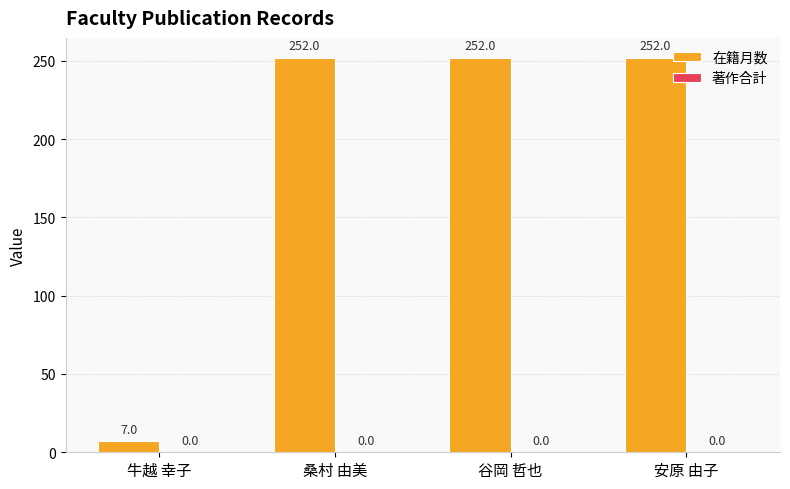

What is the label of the 4th bar from the right?

牛越 幸子